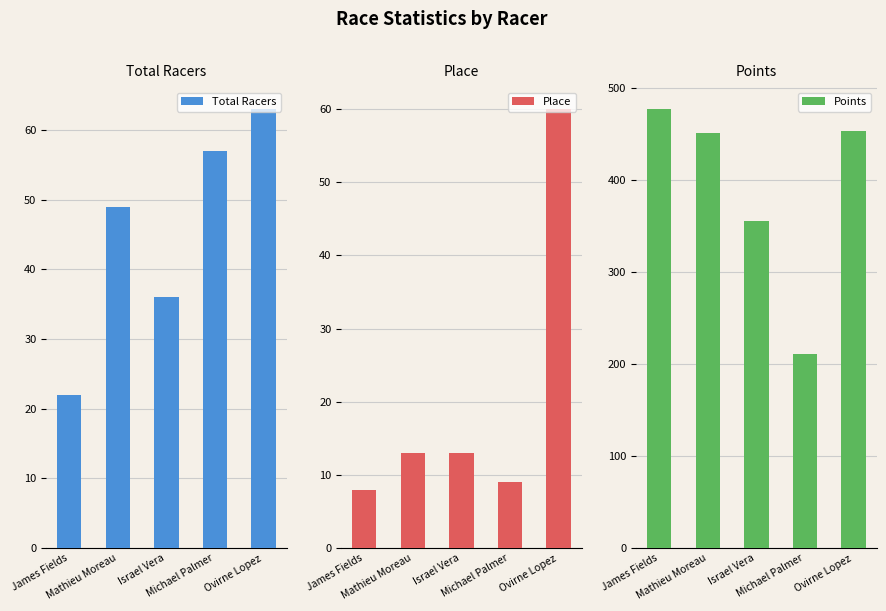

List the labels in order of Place value, smallest first.

James Fields, Michael Palmer, Mathieu Moreau, Israel Vera, Ovirne Lopez